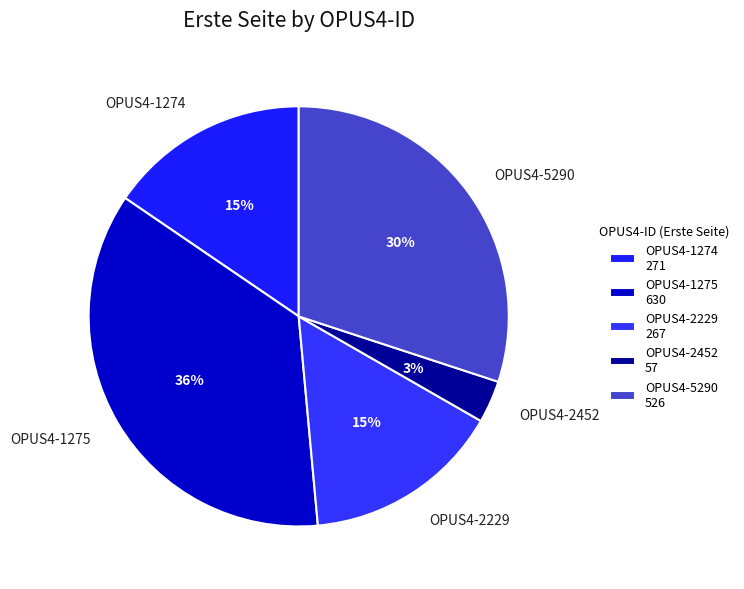

Approximately how many times larger is the value at OPUS4-5290 compared to OPUS4-2229?

2.0